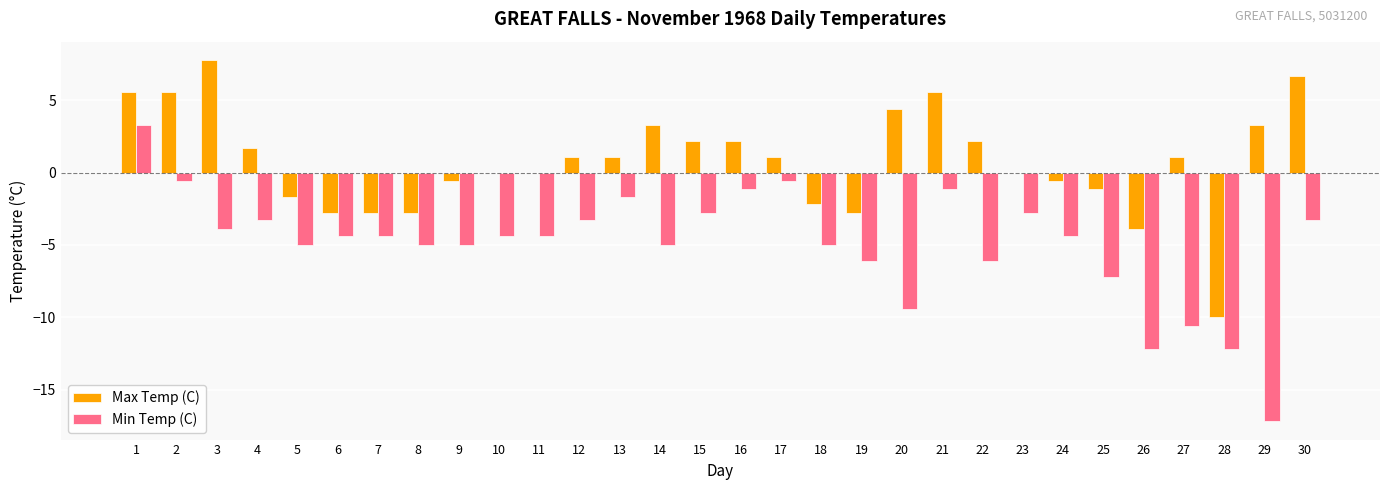

What is the total value across all series at 30?

3.4